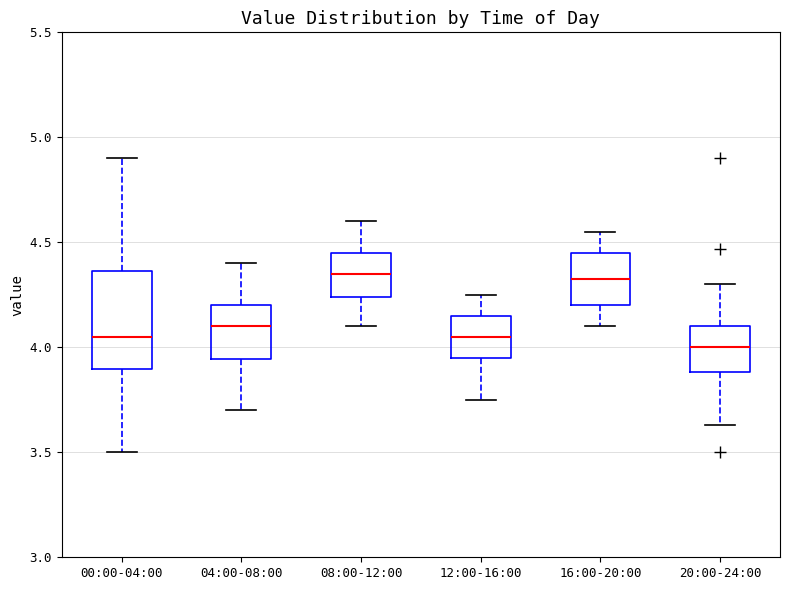

Where is the lower edge of the box for 00:00-04:00 on the y-axis? The values are not printed on the chart, so give them approximately, as read against the axis.

3.90